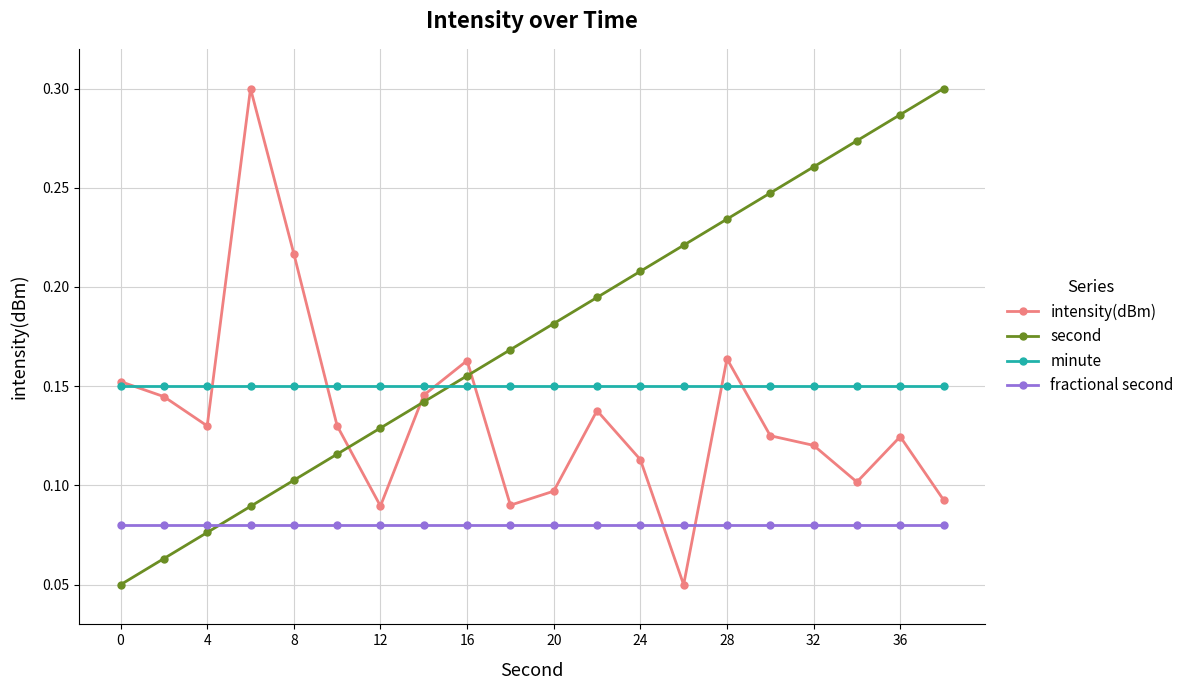

True or false: intensity(dBm) has more than 2 interior local peaks.

True